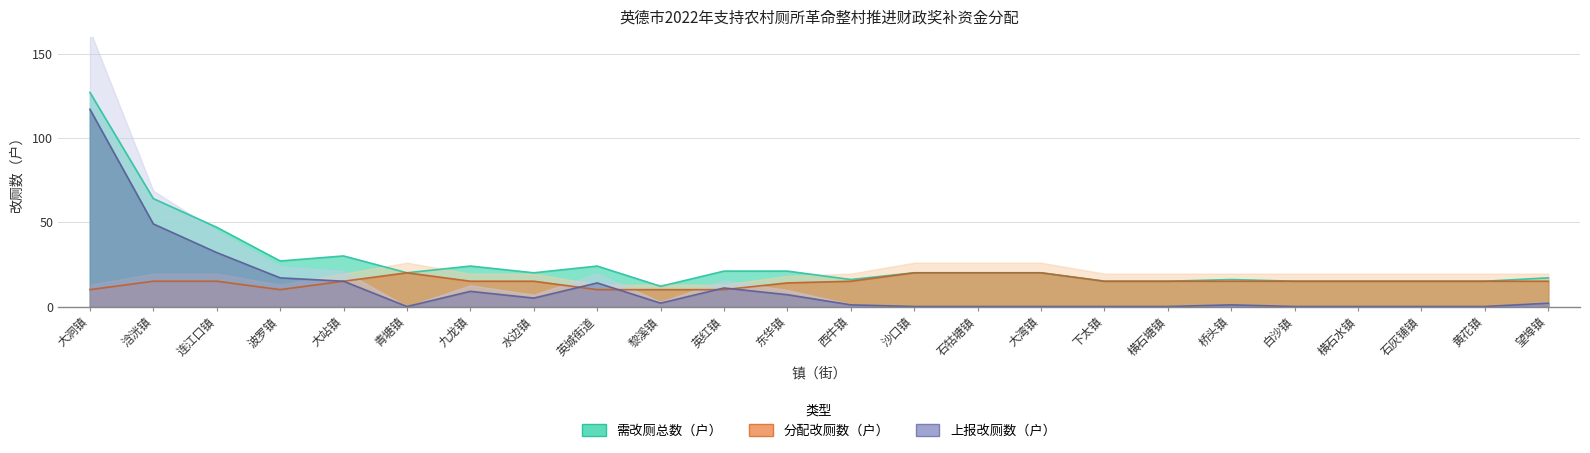

In 上报改厕数（户）, how many points are higher than both neighbors (excluding endpoints)?

4